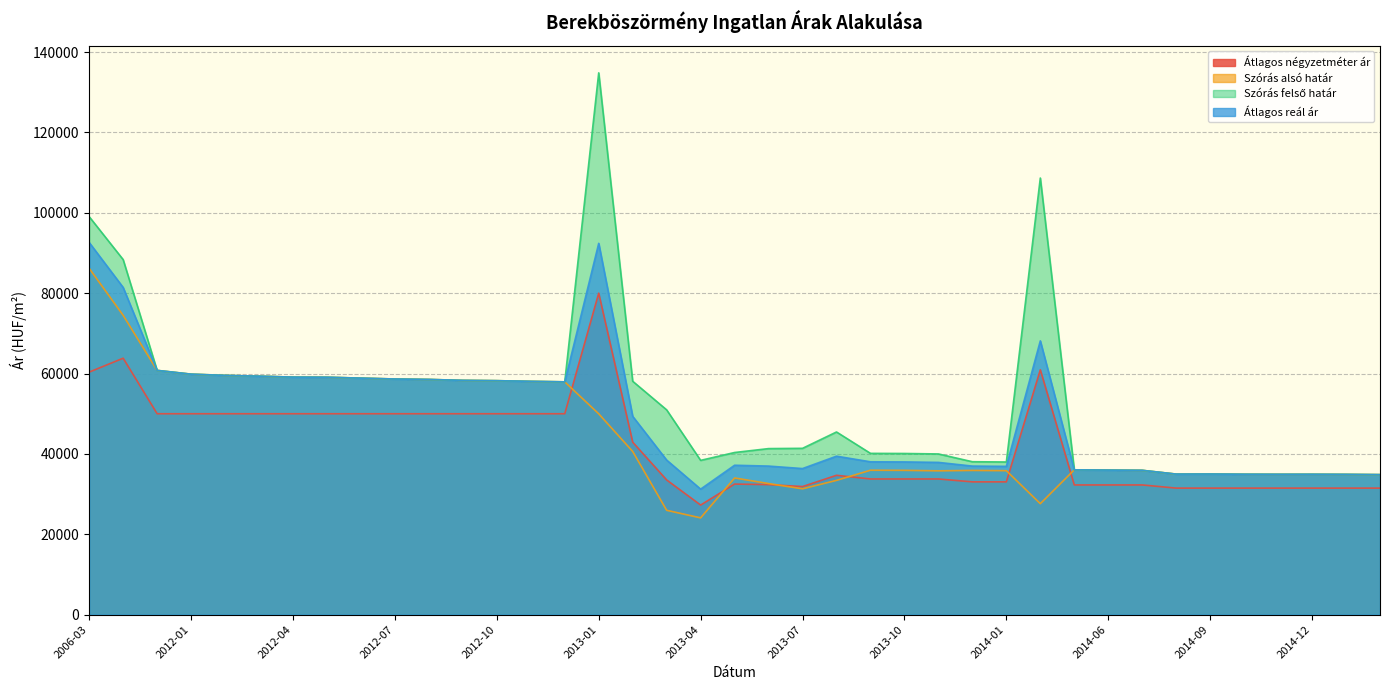

How many interior local peaks does the Szórás alsó határ series have?

6